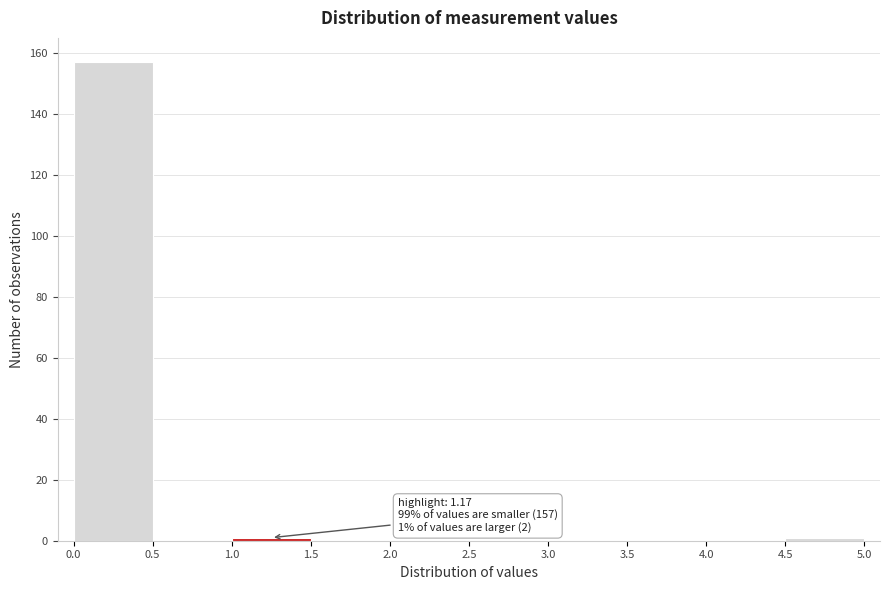

Which range on the x-axis has the tallest bar?

0.0 to 0.5